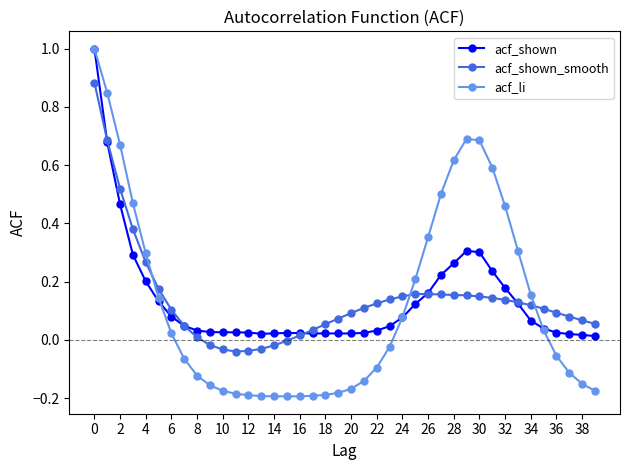

True or false: acf_shown has more than 0 points higher than both neighbors.

True